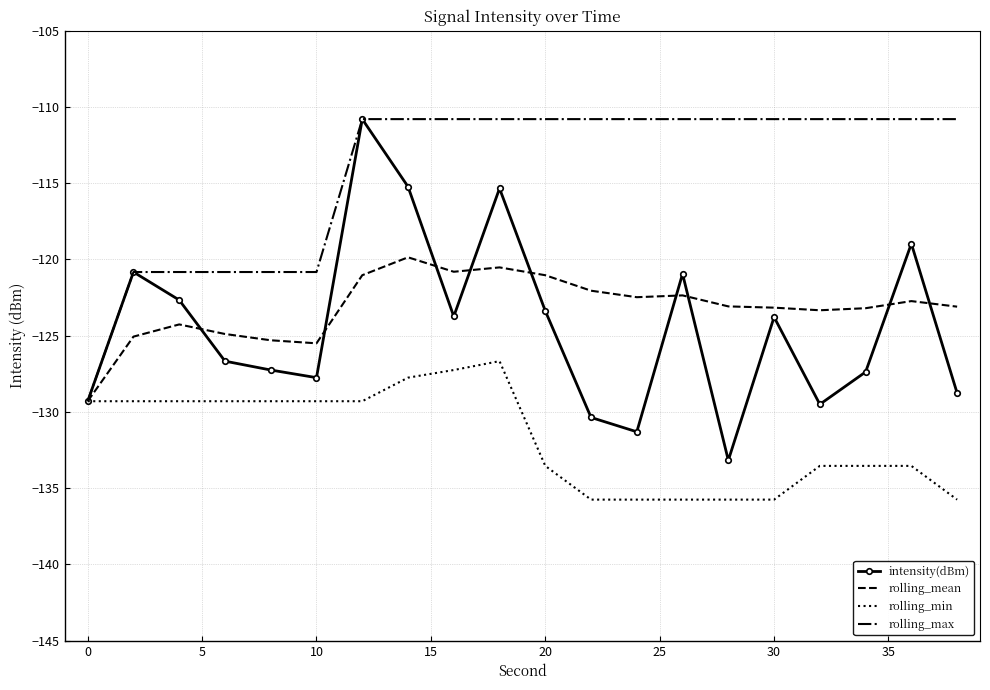

Which series has the widest spread of values?

intensity(dBm)